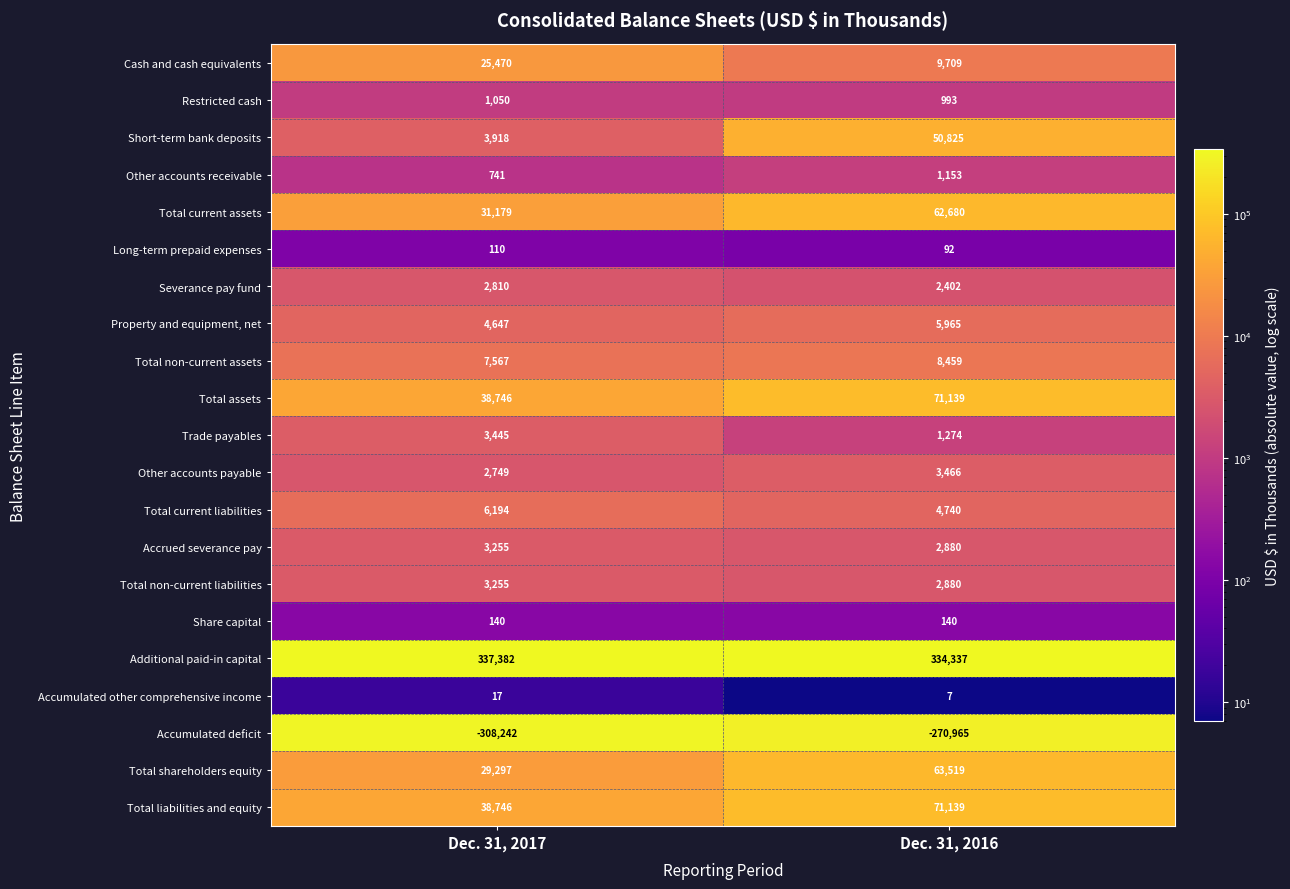

What is the sum of the Share capital values at Dec. 31, 2016 and Dec. 31, 2017?

280